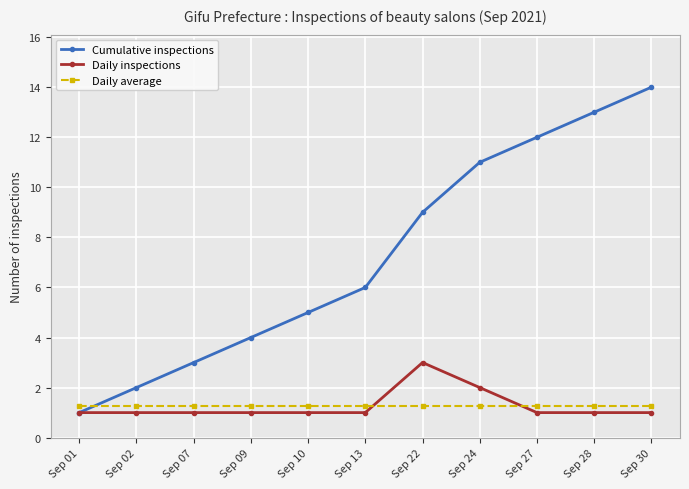

Reading left to right, transcribe all the data shown in this chart.

Cumulative inspections: 1.0	2.0	3.0	4.0	5.0	6.0	9.0	11.0	12.0	13.0	14.0
Daily inspections: 1.0	1.0	1.0	1.0	1.0	1.0	3.0	2.0	1.0	1.0	1.0
Daily average: 1.3	1.3	1.3	1.3	1.3	1.3	1.3	1.3	1.3	1.3	1.3